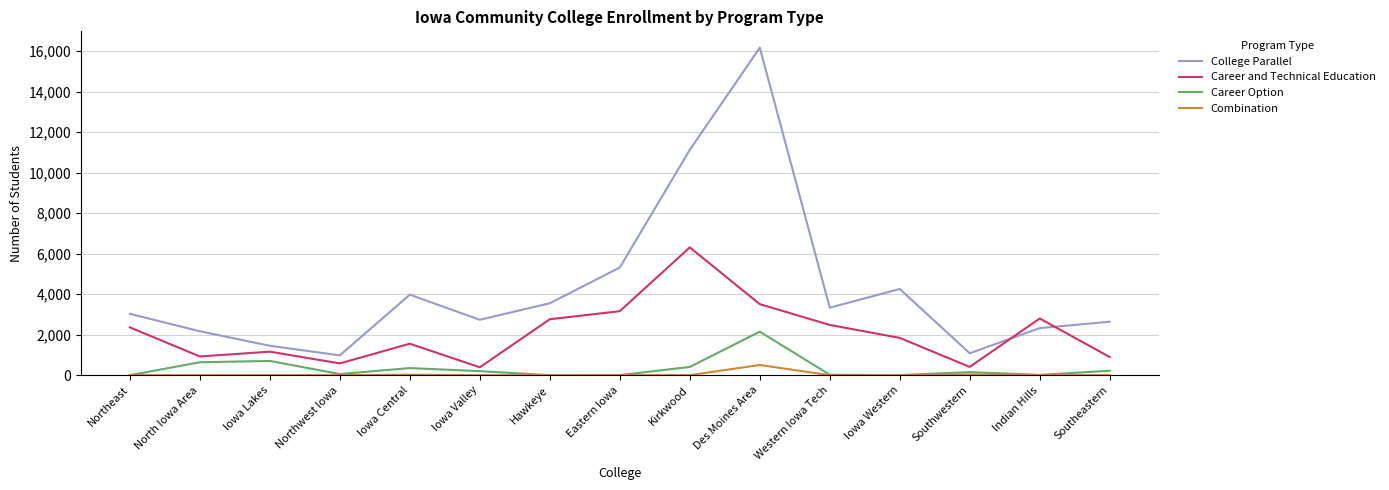

True or false: Career Option and College Parallel cross at least once.

False